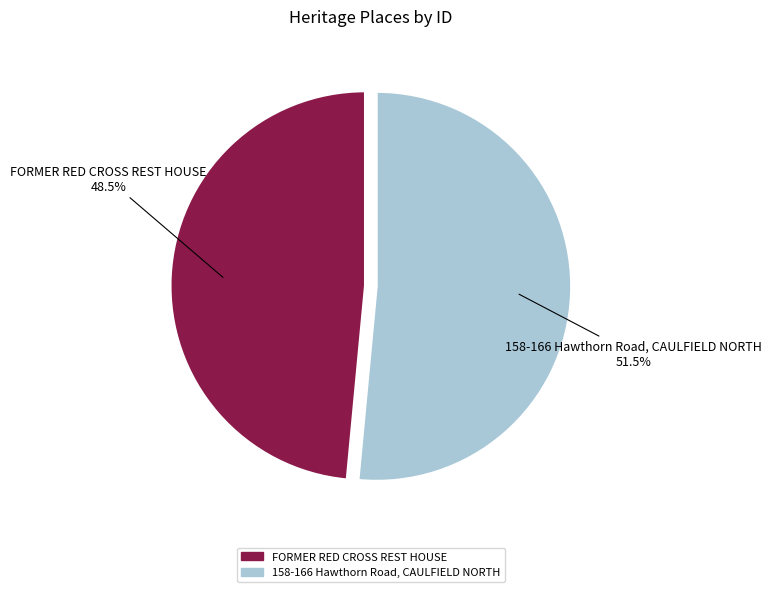

Does 158-166 Hawthorn Road, CAULFIELD NORTH account for over 50% of the chart?

Yes